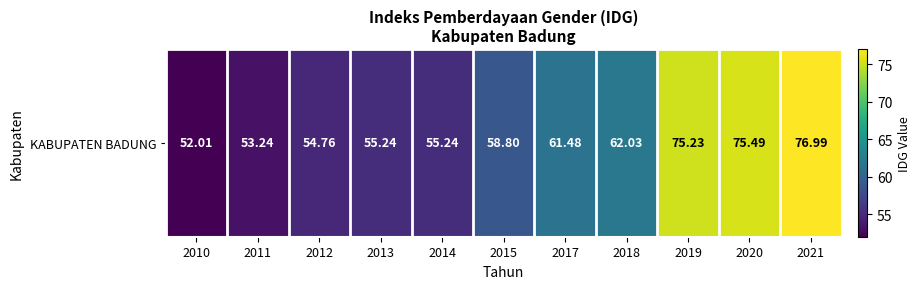

Where does the data first go above 58?

2015